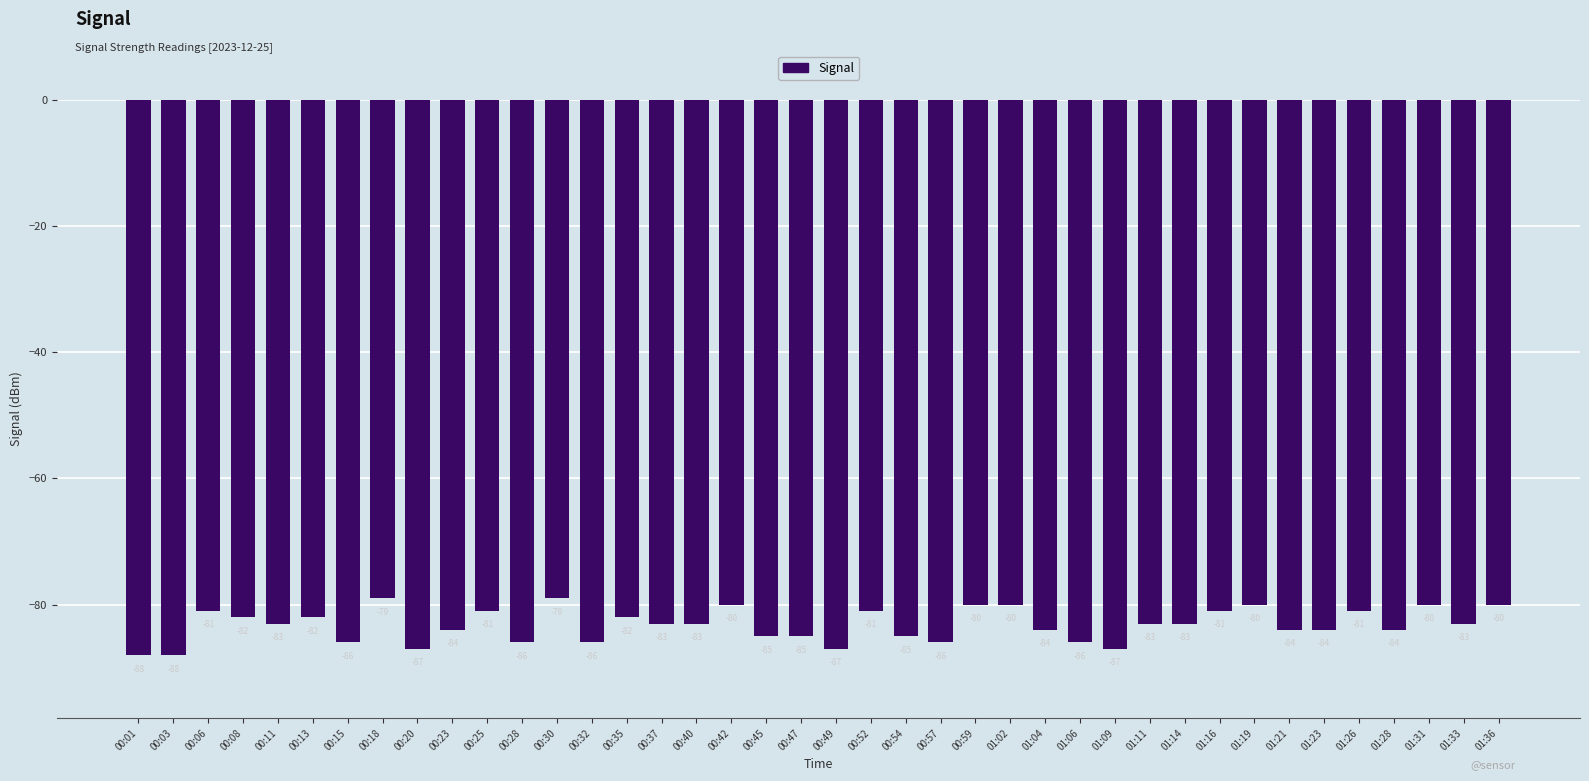

The value at 00:08 is -53. True or false?

False